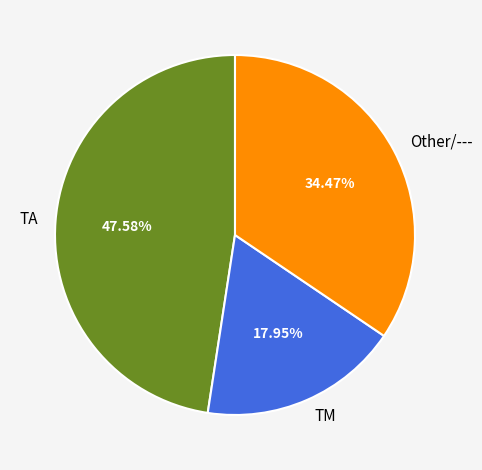

To the nearest percent, what is the difference between the TA and Other/--- slice percentages?

13%